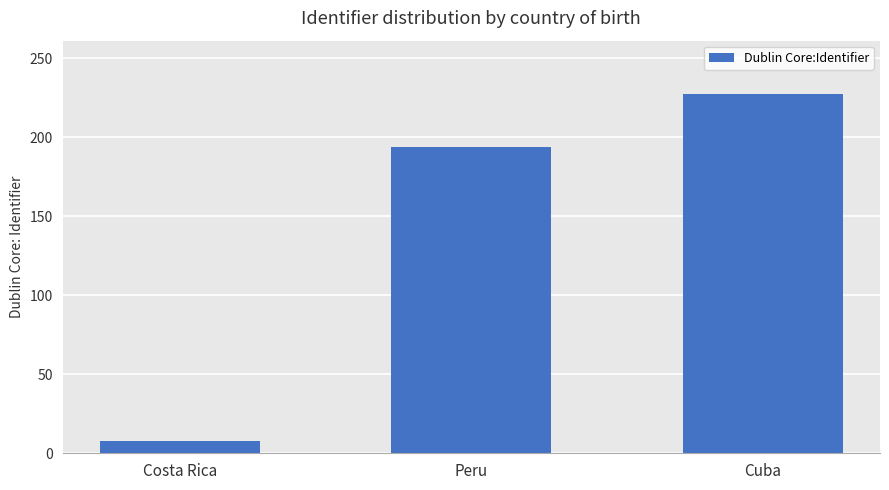

What is the minimum value shown in the chart?

8